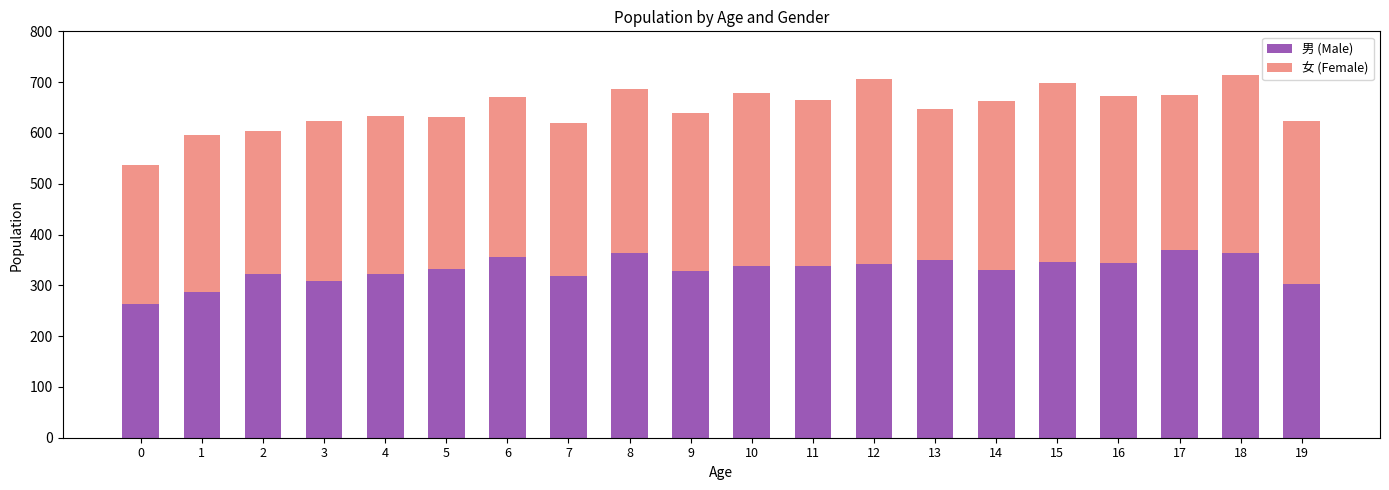

What is the difference between the second highest and second lowest values in the 男 (Male) series?

77